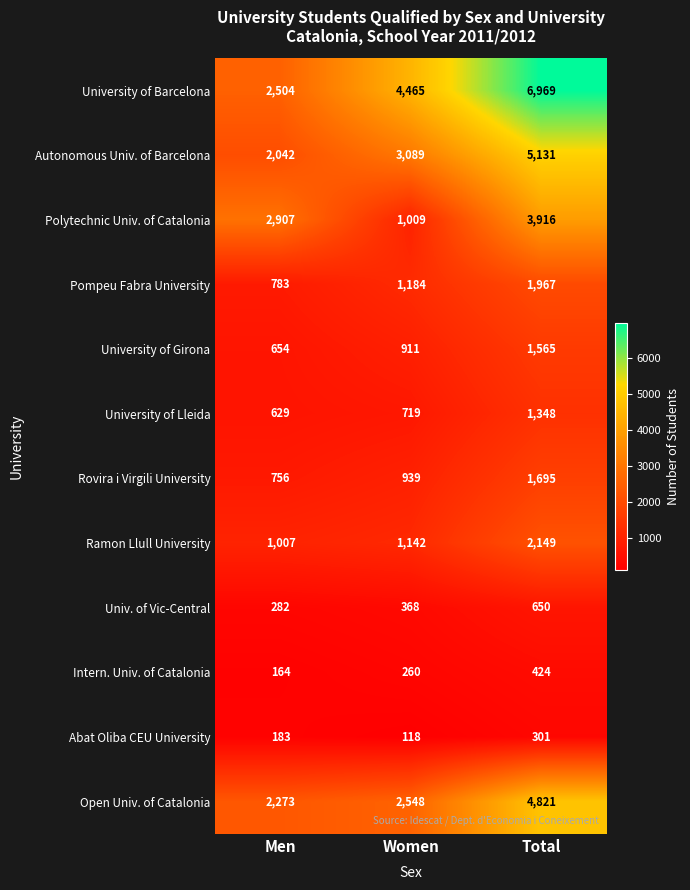

Is it true that Intern. Univ. of Catalonia equals 743 at Total?

False